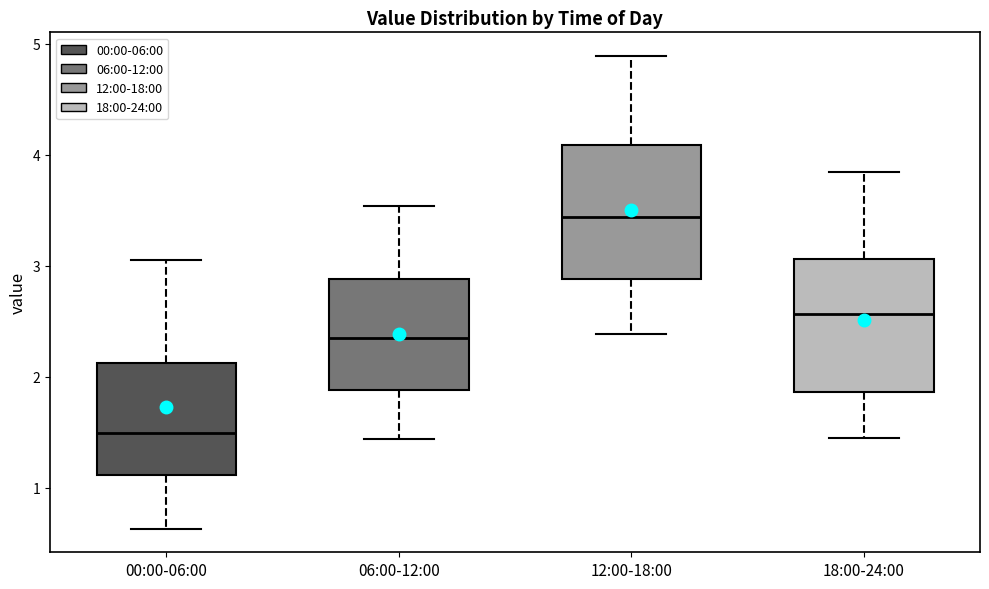

Reading left to right, transcribe this box plot: for each box, give where its median line is, the range the box spans, and where its two whiskers end, as read against the y-axis. The values are not printed on the chart, so give them approximately, as read against the axis.

00:00-06:00: median 1.5, box 1.1 to 2.1, whiskers 0.6 to 3.1
06:00-12:00: median 2.4, box 1.9 to 2.9, whiskers 1.4 to 3.5
12:00-18:00: median 3.4, box 2.9 to 4.1, whiskers 2.4 to 4.9
18:00-24:00: median 2.6, box 1.9 to 3.1, whiskers 1.5 to 3.8